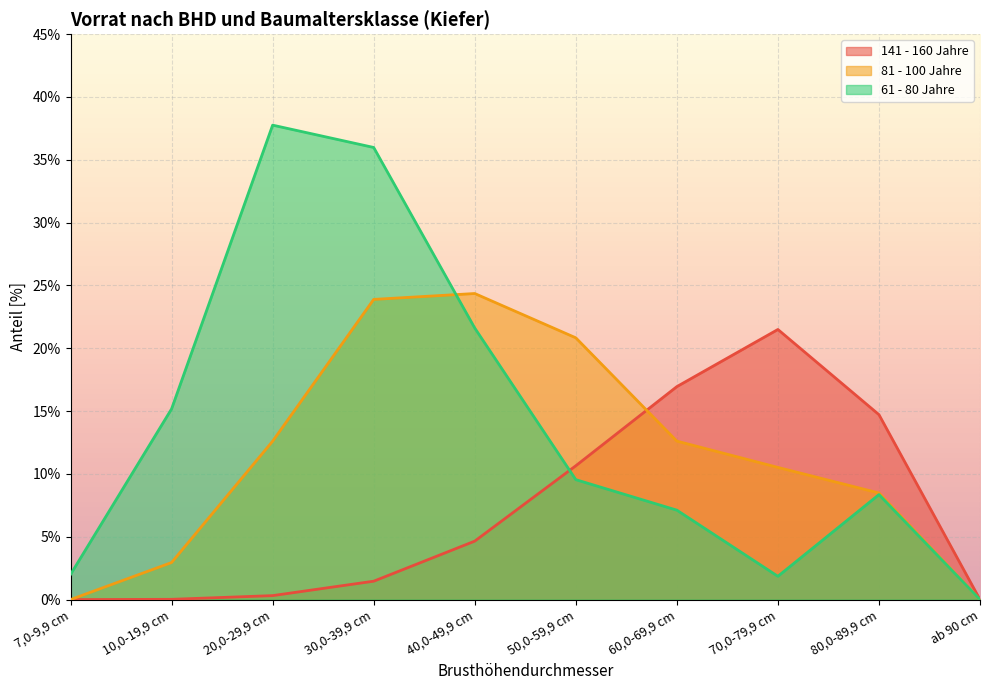

How many lines are shown in the chart?

3